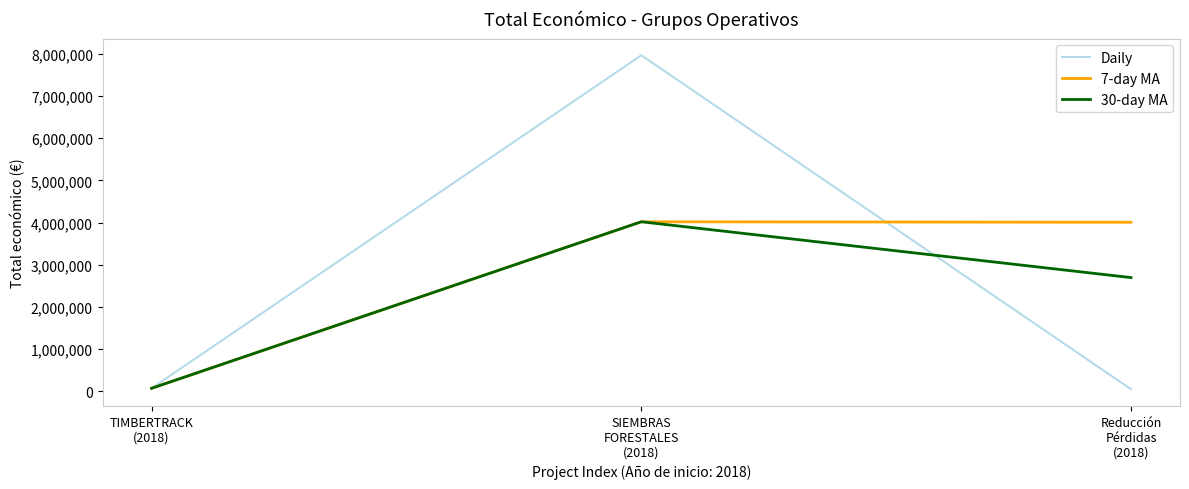

What is the maximum value for Daily?

7967413.0